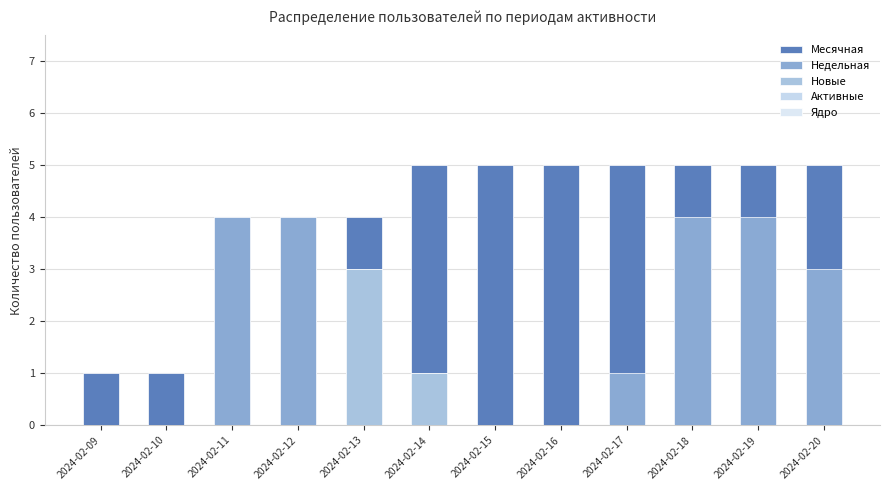

Which label corresponds to the smallest value in the chart?

2024-02-09